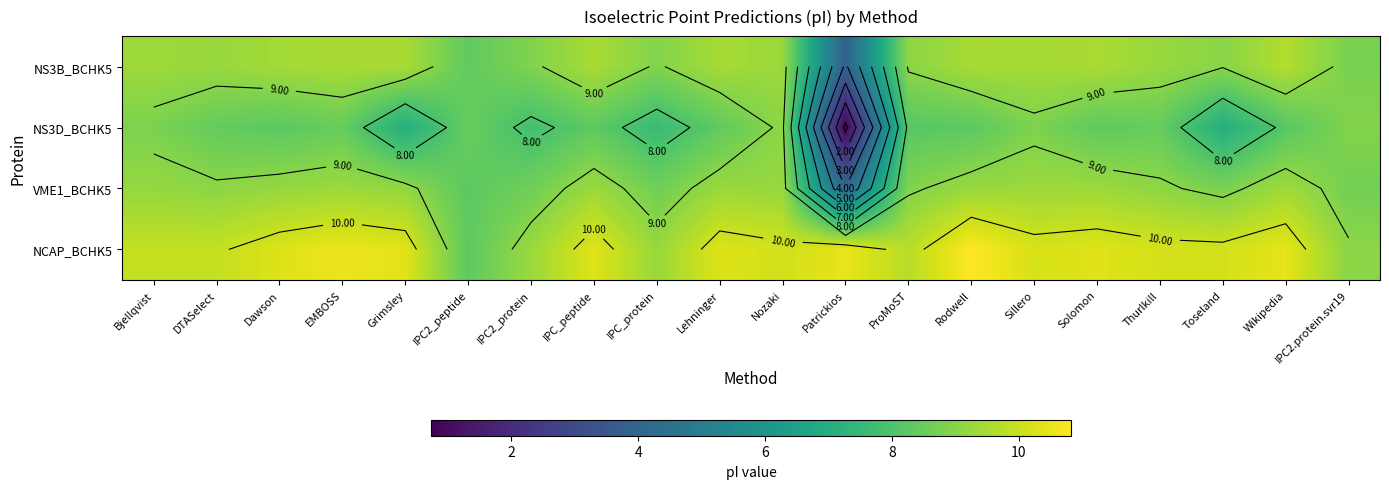

What is the average value of the NS3D_BCHK5 series?

7.9